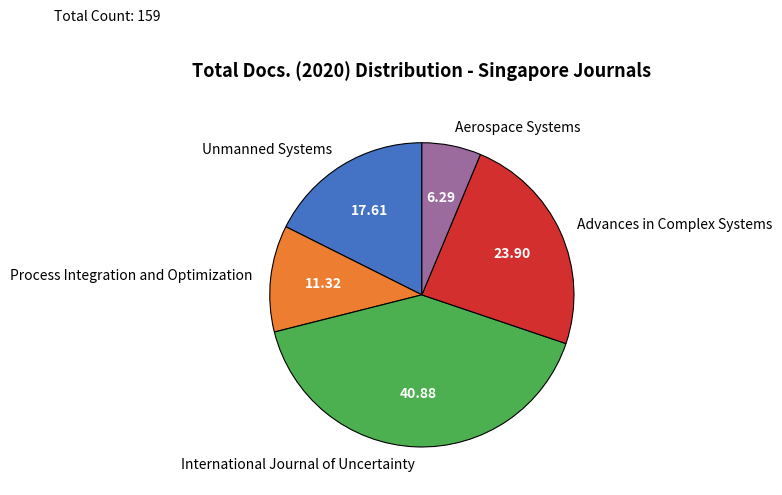

Which slice is the smallest?

Aerospace Systems